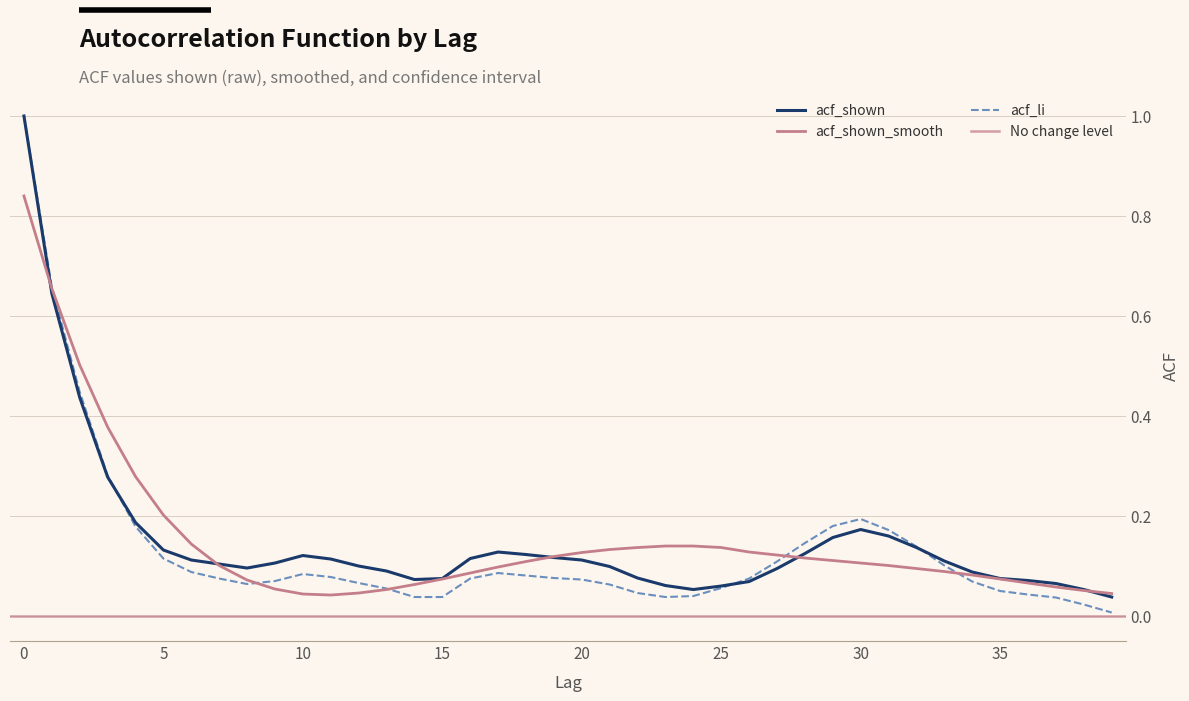

True or false: acf_shown has a value of 0.1 at 36.

True